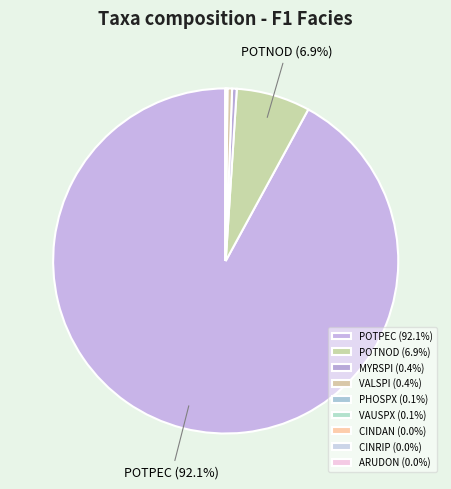

Count the number of slices in the pie.

9